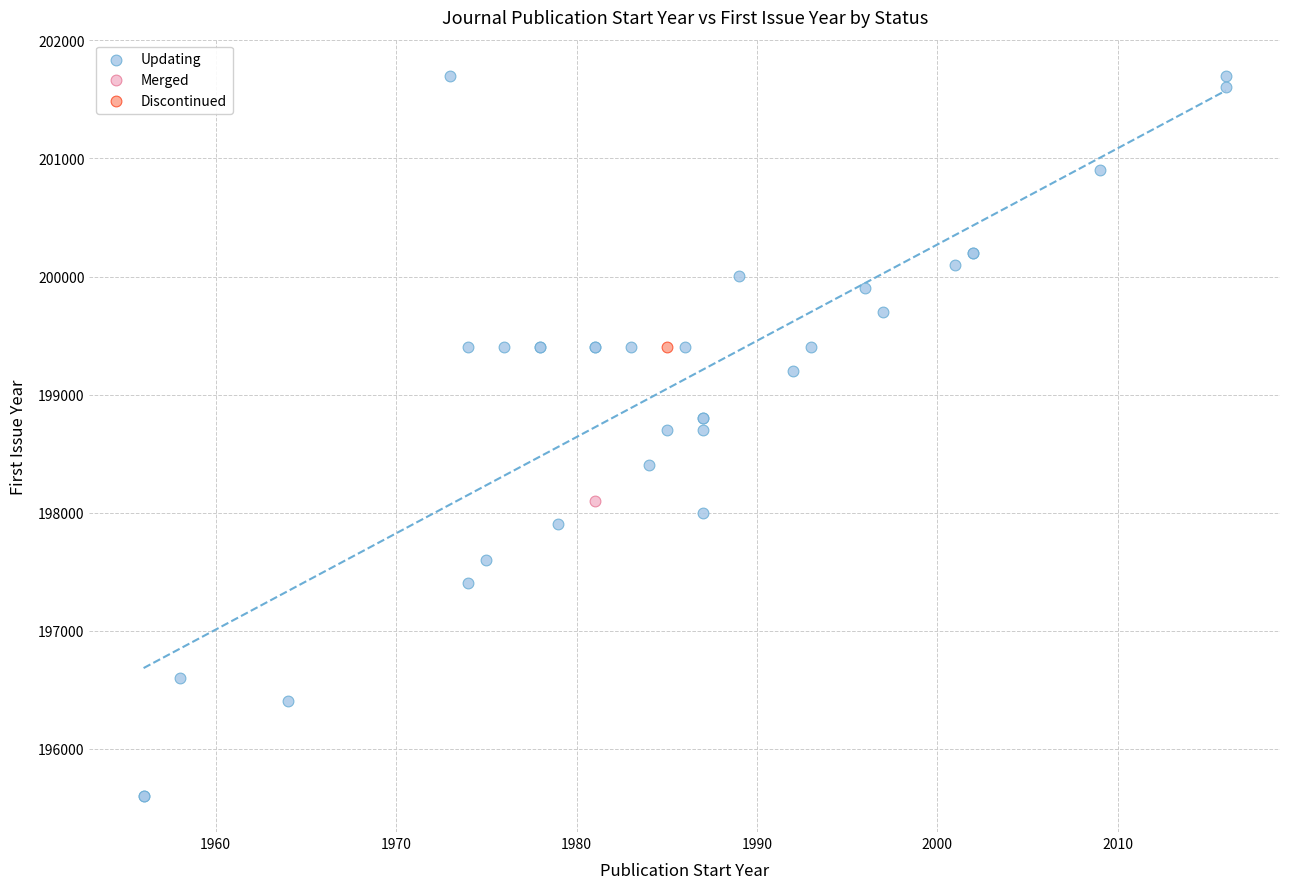

What are all the series names shown in the legend?

Updating, Merged, Discontinued